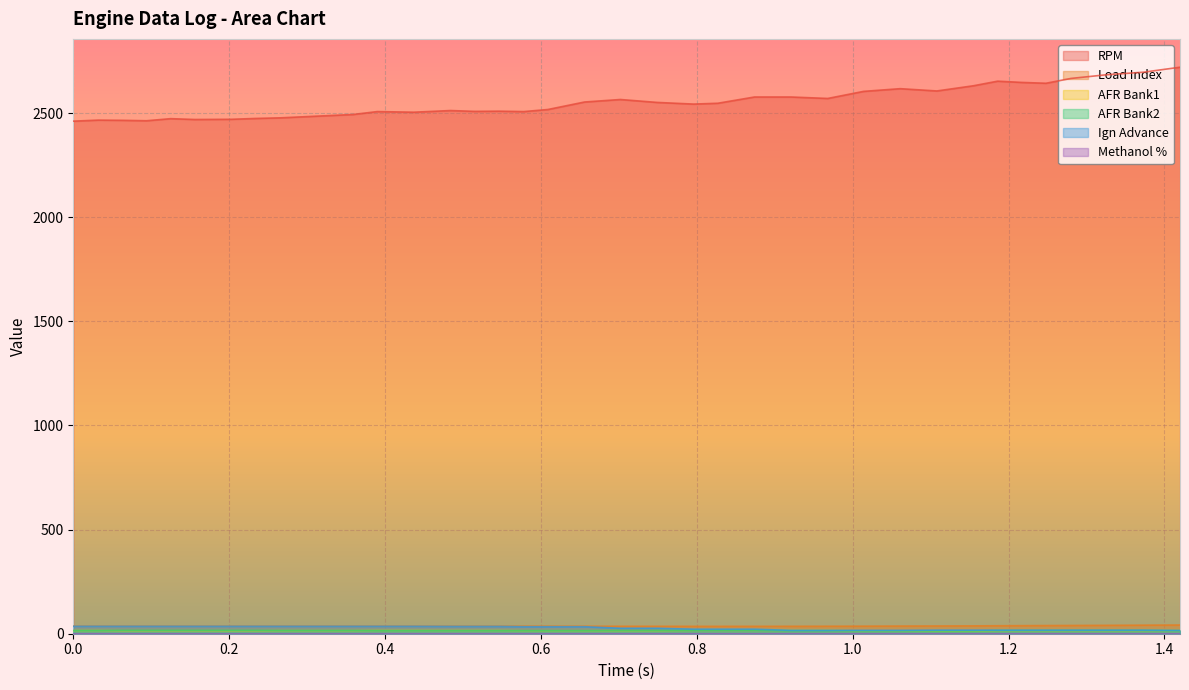

What is the greatest value displayed?

2720.0